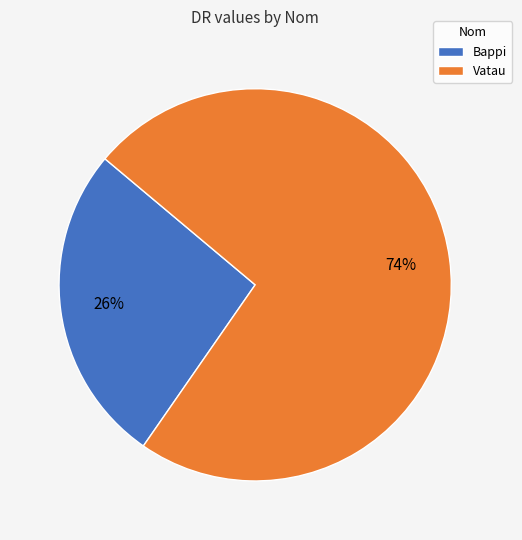

The Bappi slice represents 26% of the pie. True or false?

True